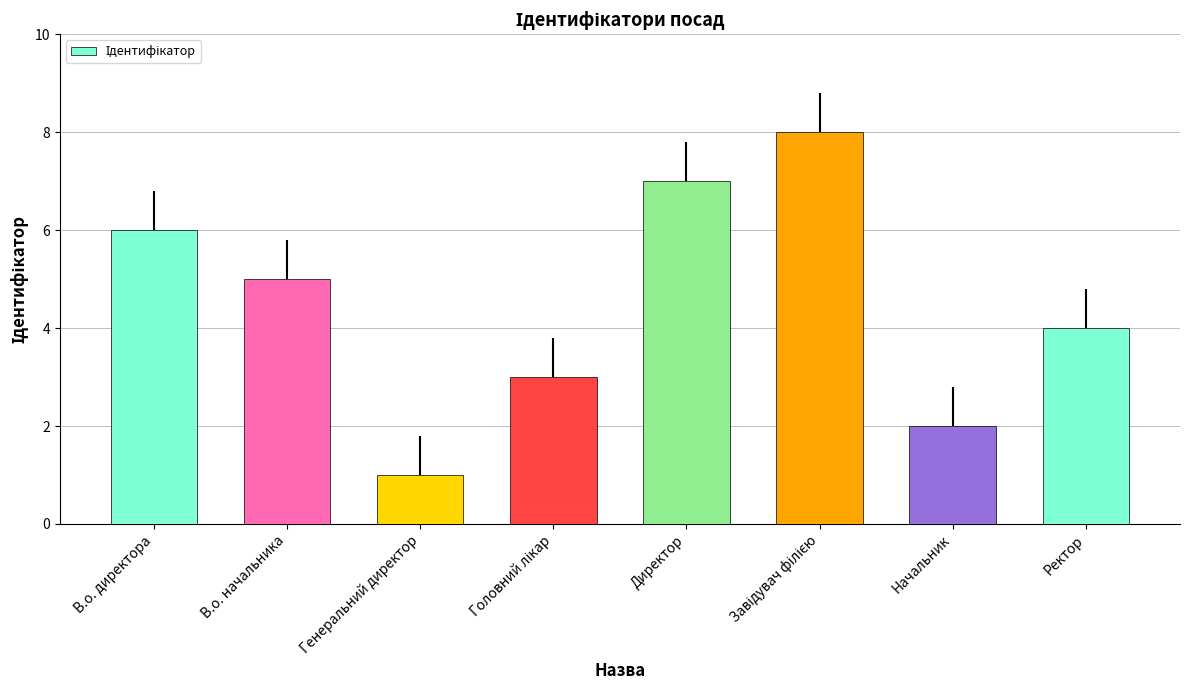

What is the minimum value shown in the chart?

1